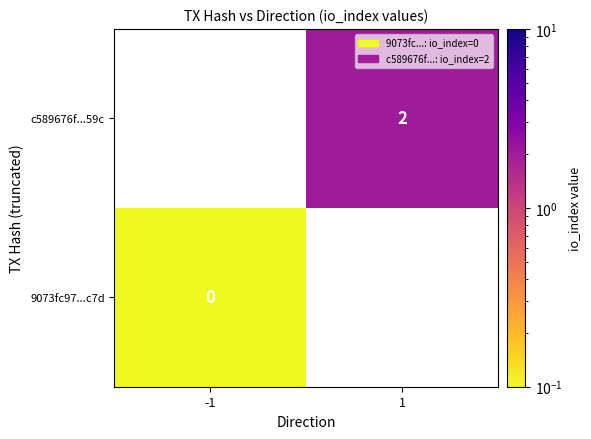

Is the value of c589676f...59c at 1 greater than the value of 9073fc97...c7d at -1?

Yes